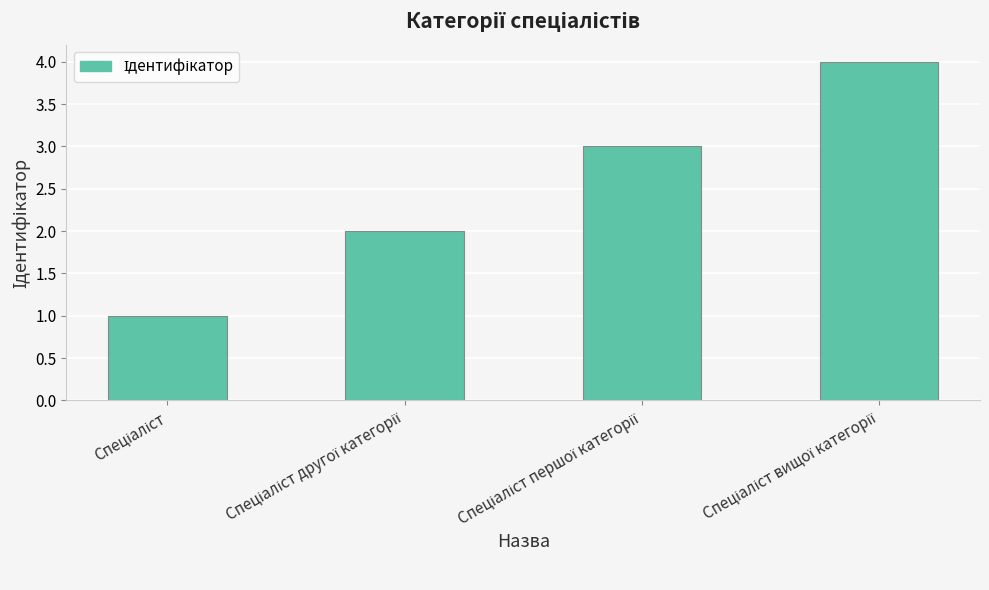

Does the chart contain stacked bars?

No